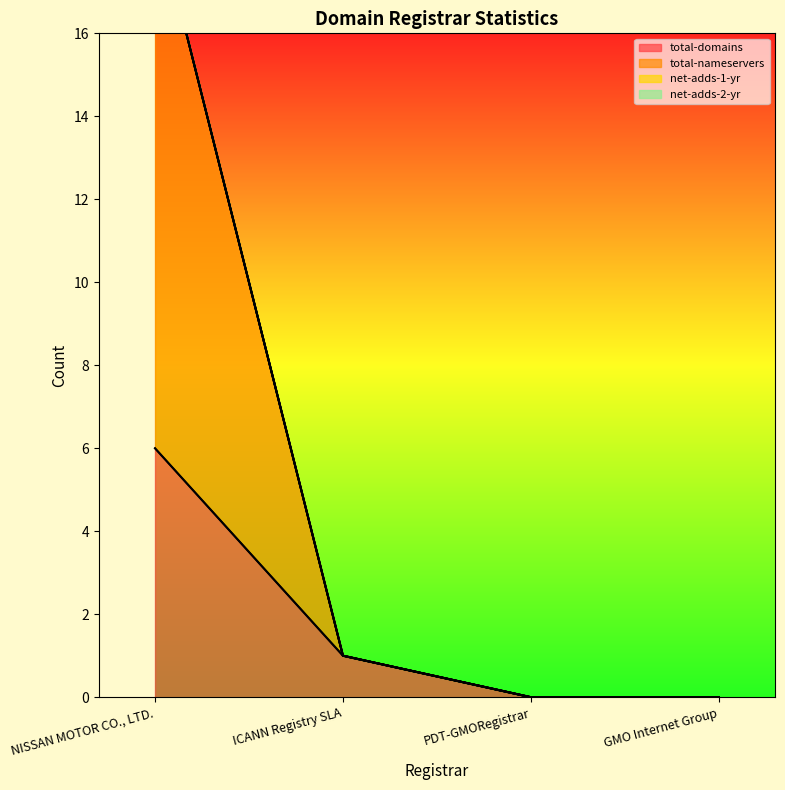

What is the label of the 2nd point from the left?

ICANN Registry SLA